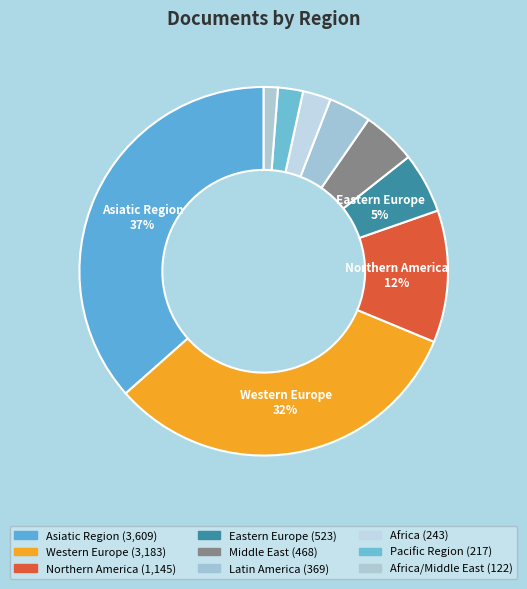

Which category has the biggest portion of the pie?

Asiatic Region